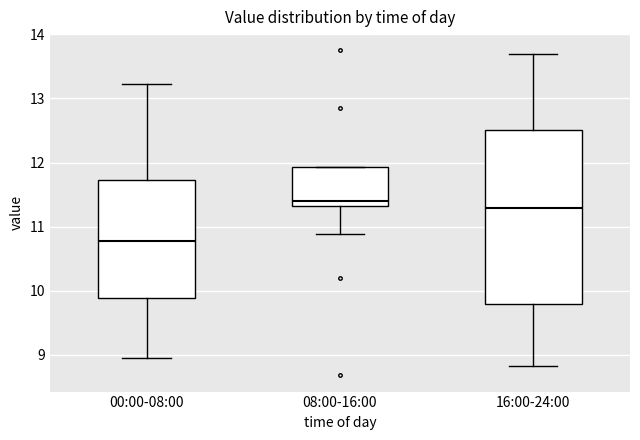

Where does the upper whisker of the box for 16:00-24:00 end on the y-axis? The values are not printed on the chart, so give them approximately, as read against the axis.

13.7